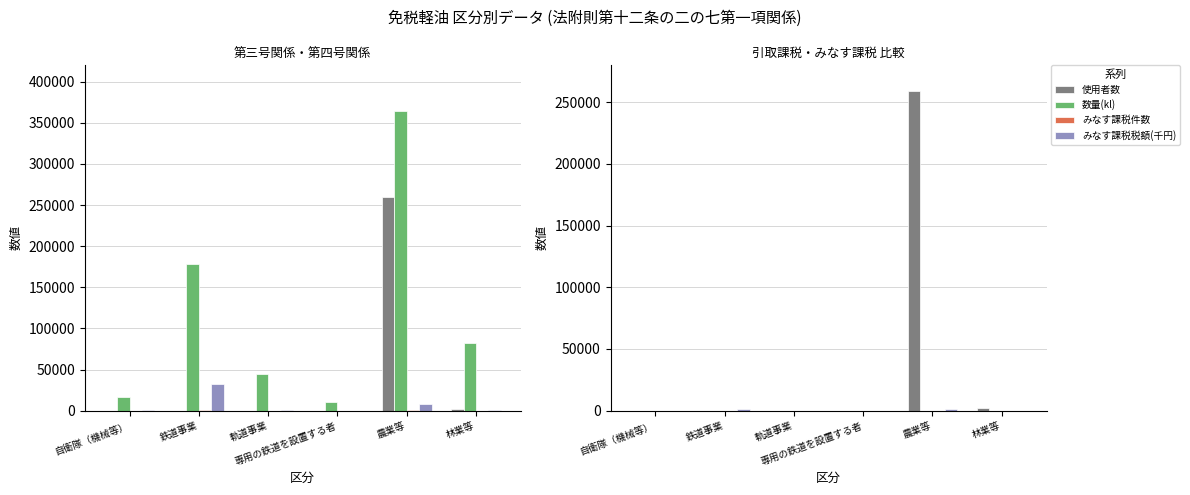

The value of みなす課税件数 at 林業等 is 131. True or false?

False